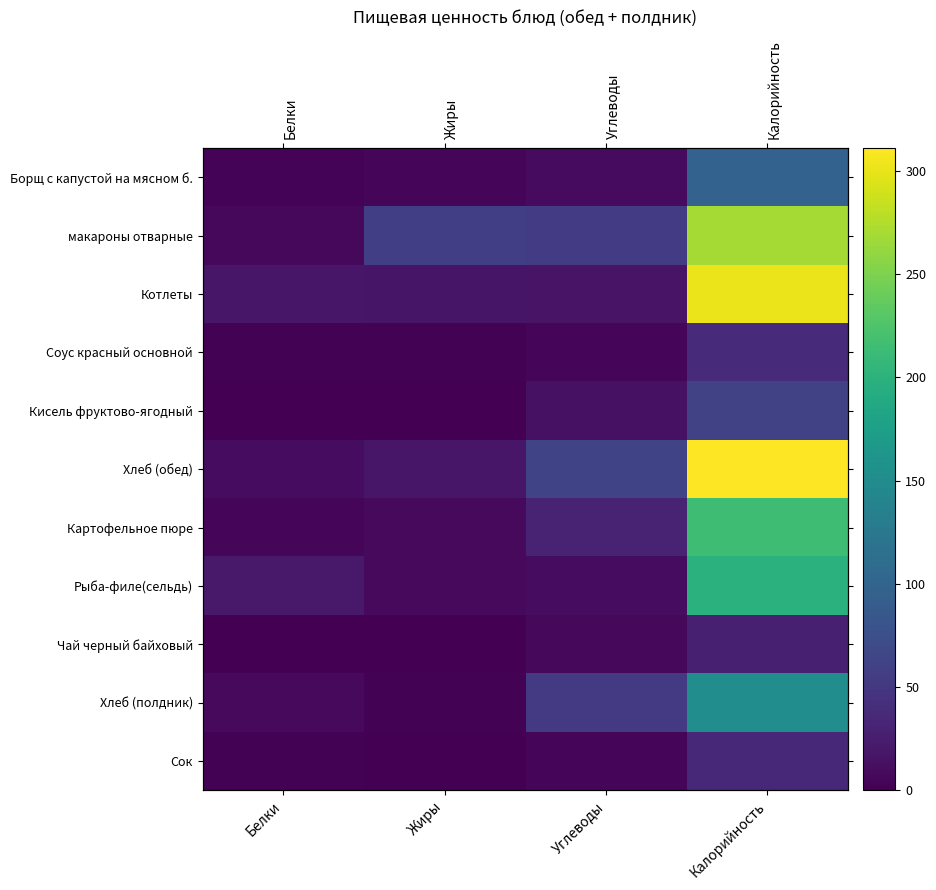

True or false: Сок has a value of 0.1 at Жиры.

False